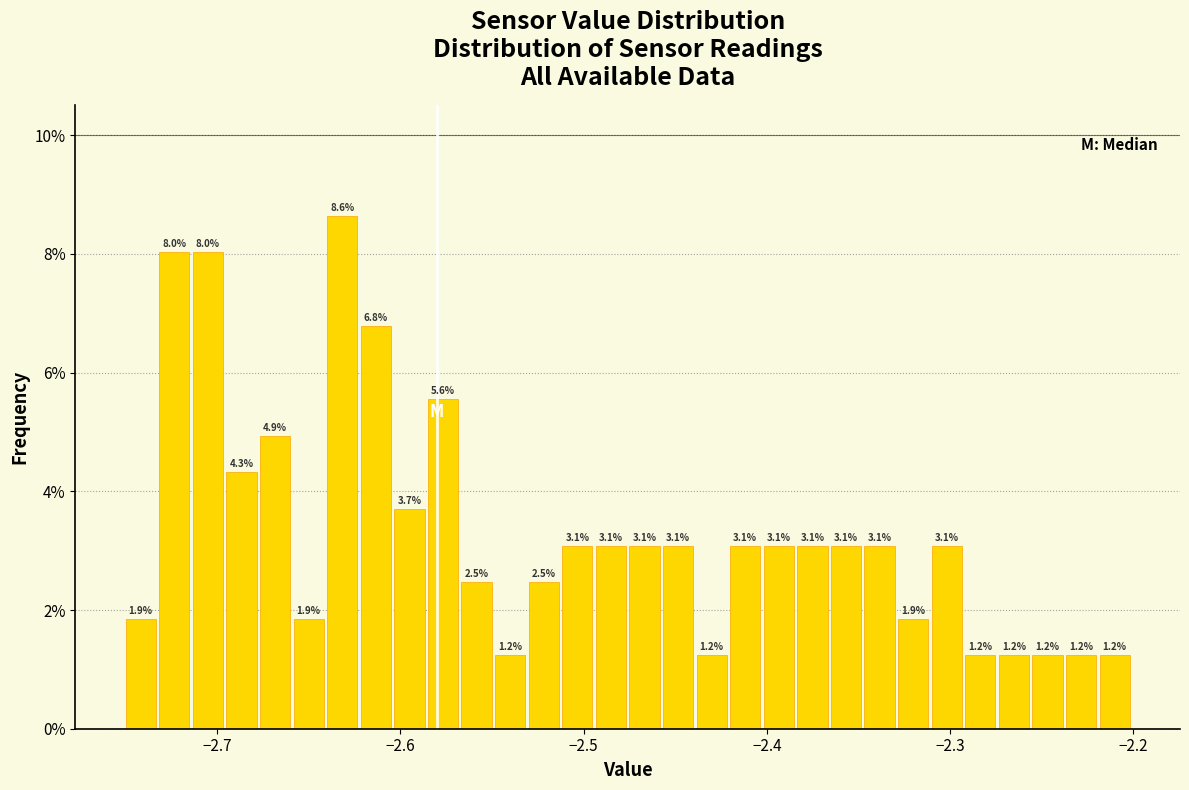

Around what value on the x-axis is the tallest bar? Give the approximate position of its centre, as read against the axis.

-2.63